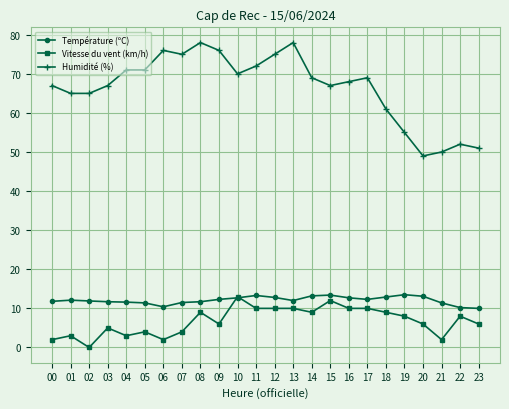

Which series has the largest range (max minus min)?

Humidité (%)